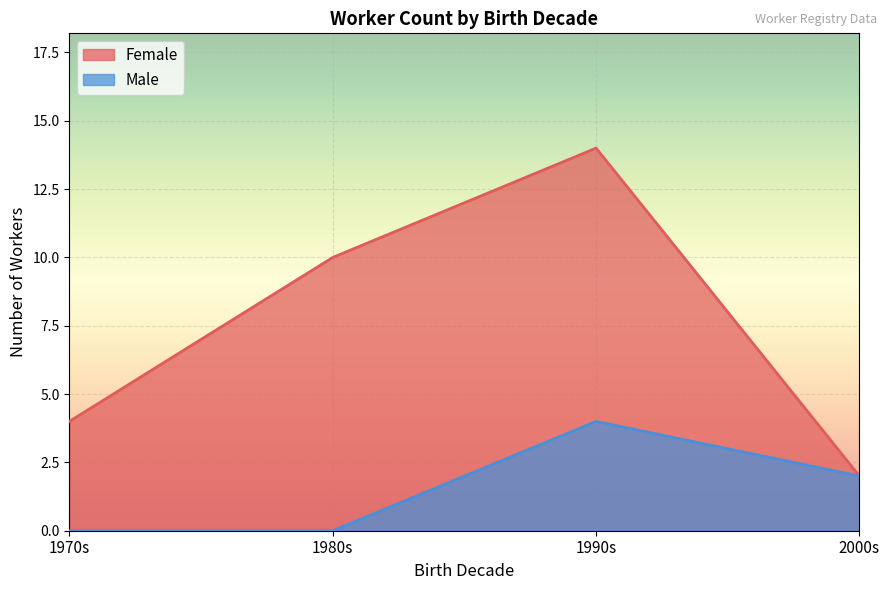

How many categories are shown in the chart?

4